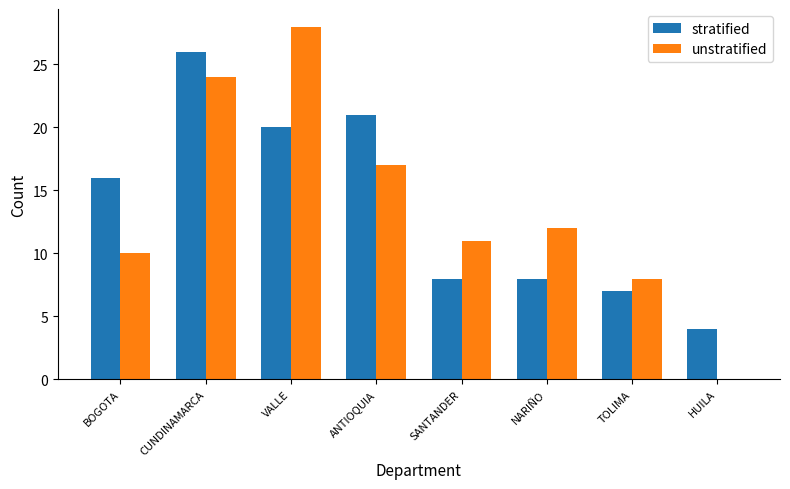

Which category has the highest value in the stratified series?

CUNDINAMARCA